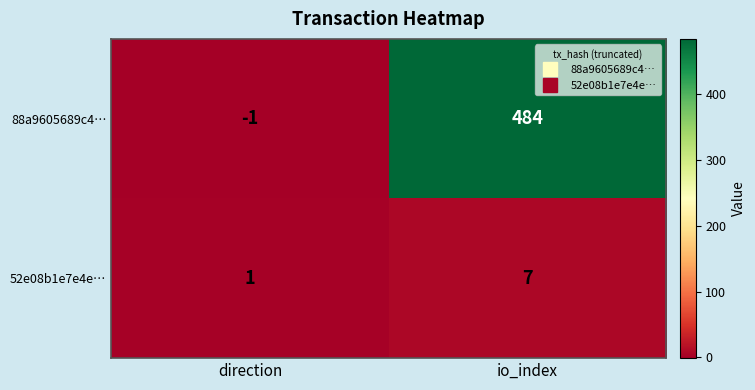

What is the difference between the 88a9605689c4… values at io_index and direction?

485